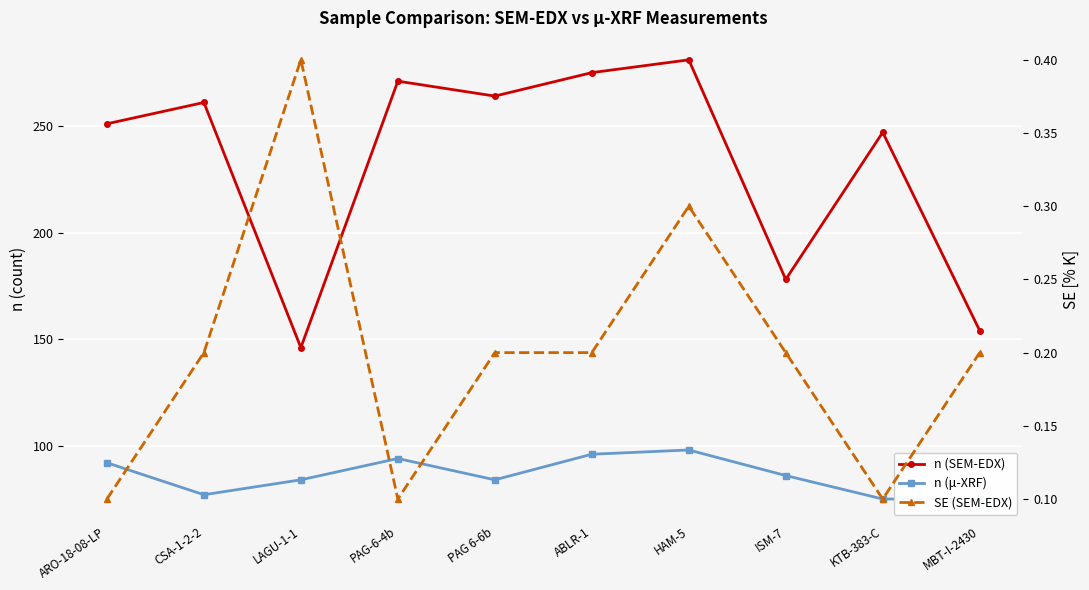

At how many categories does at least one series exceed 87?

10